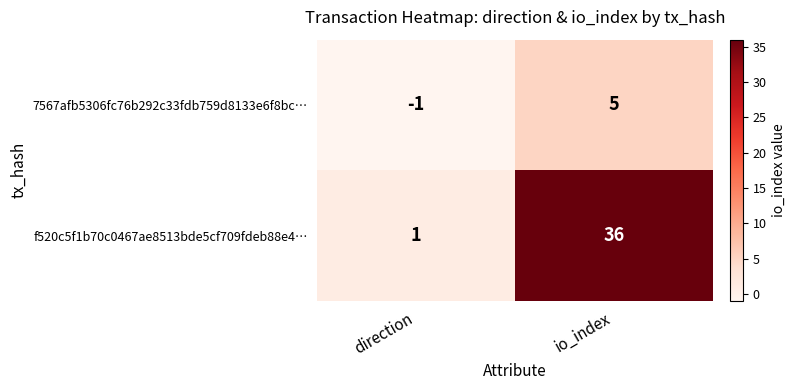

What is the maximum value for f520c5f1b70c0467ae8513bde5cf709fdeb88e4…?

36